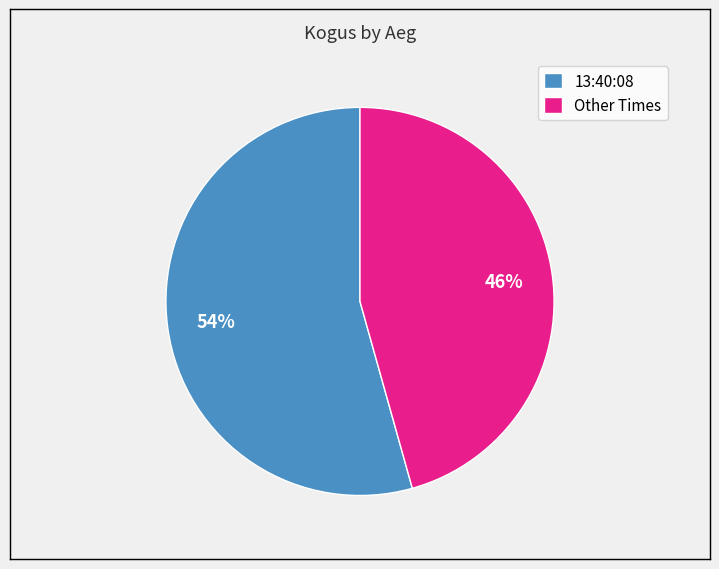

Between Other Times and 13:40:08, which is larger?

13:40:08